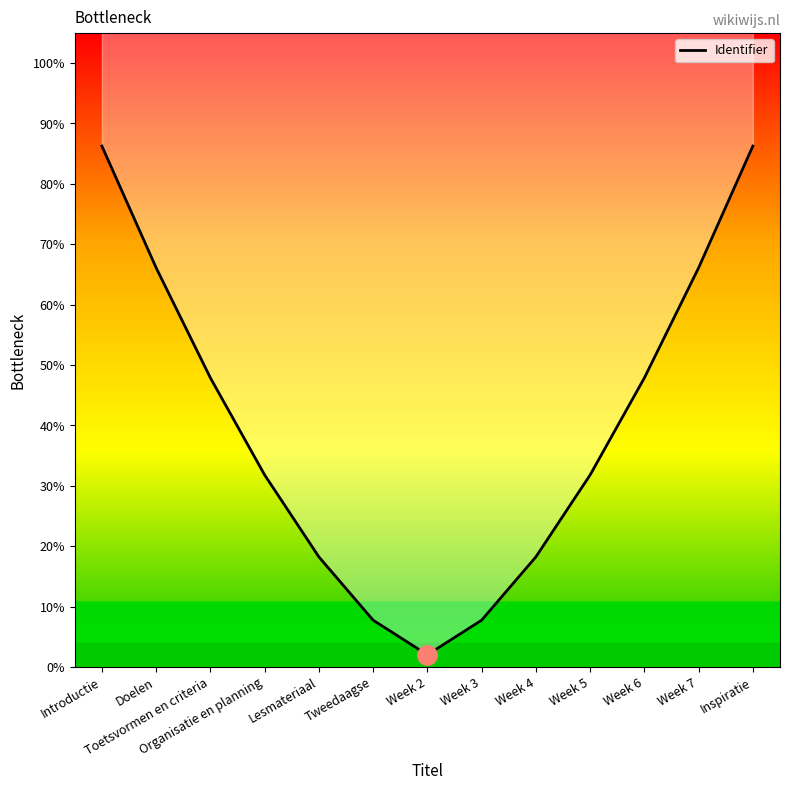

At which category does the chart reach its peak across all series?

Introductie